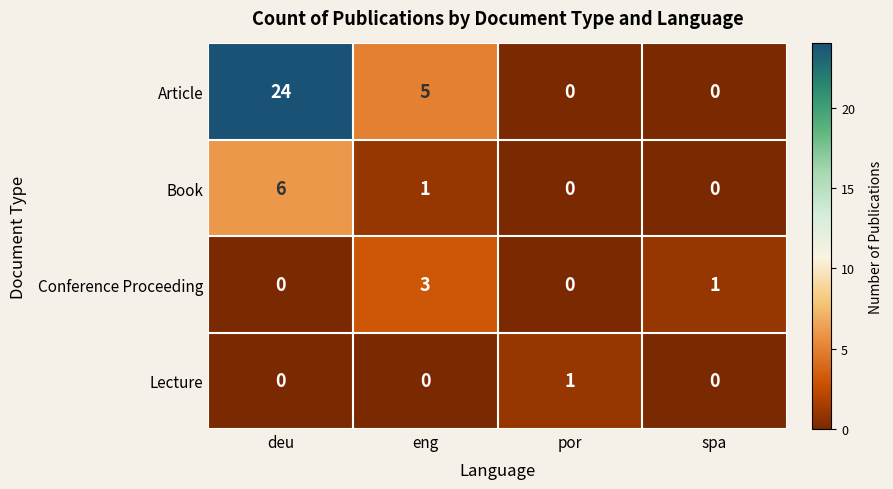

Reading right to left, extract all data points from this chart.

Article: 0	0	5	24
Book: 0	0	1	6
Conference Proceeding: 1	0	3	0
Lecture: 0	1	0	0